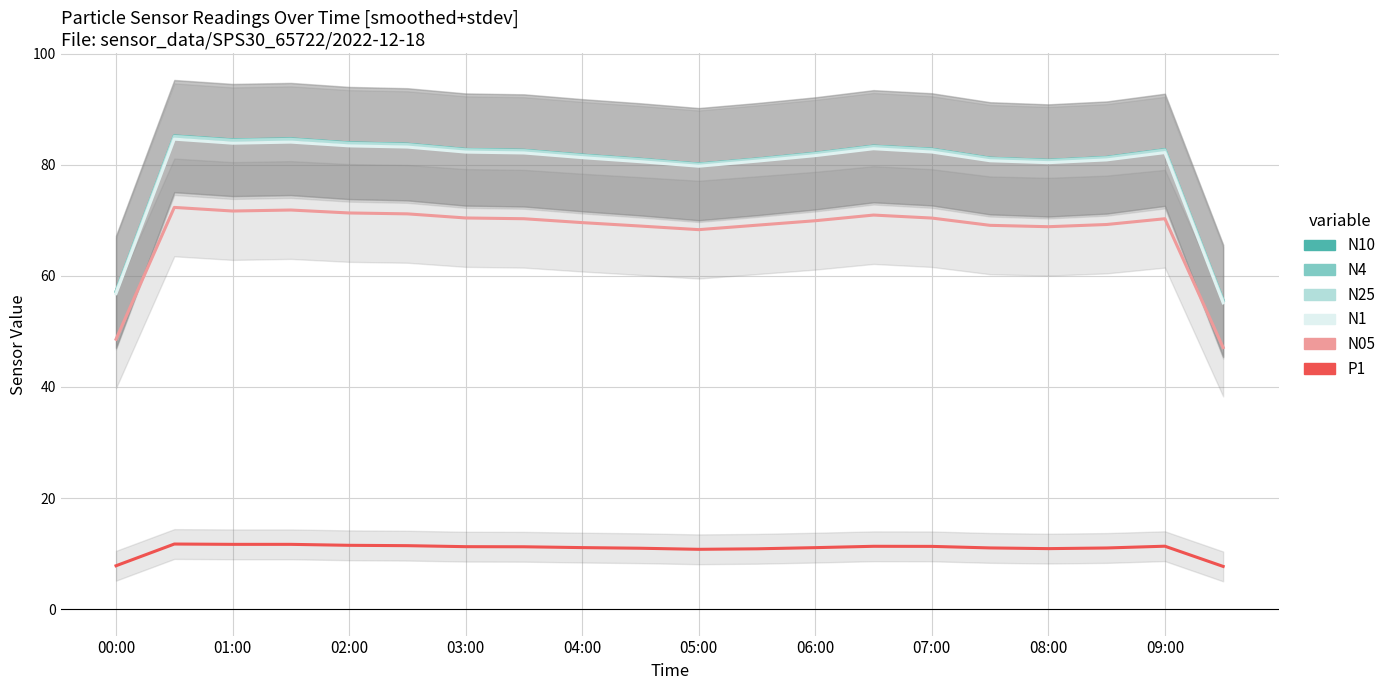

What is the minimum value for N1?

55.1